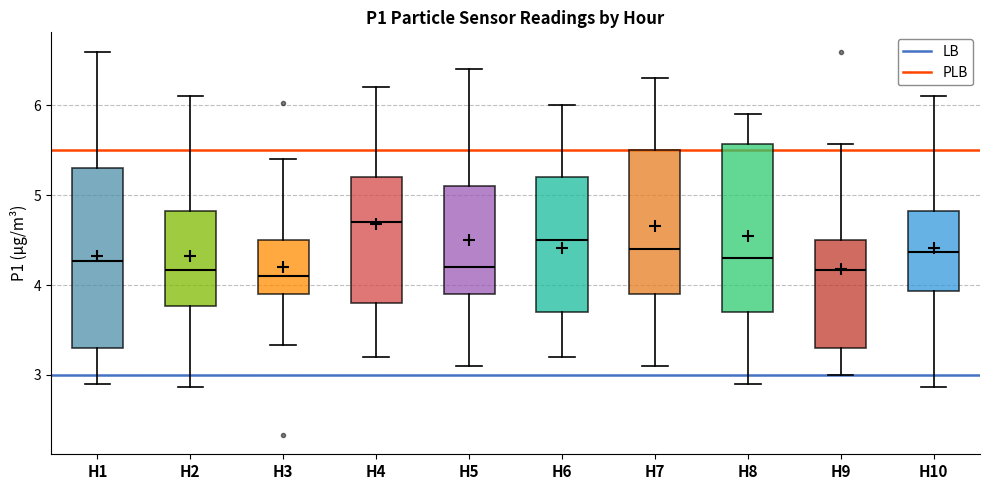

Which box's median line is the highest?

H4